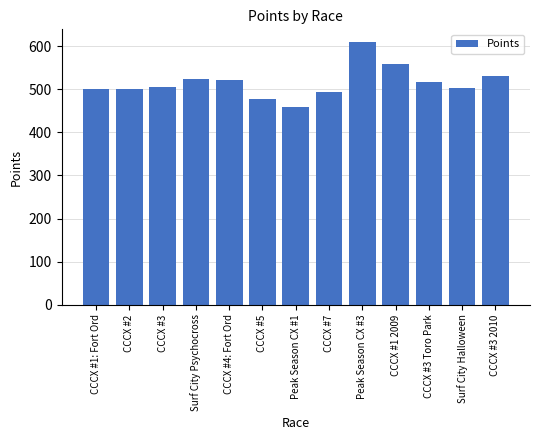

What is the change in value from CCCX #1: Fort Ord to Surf City Psychocross?

+23.2